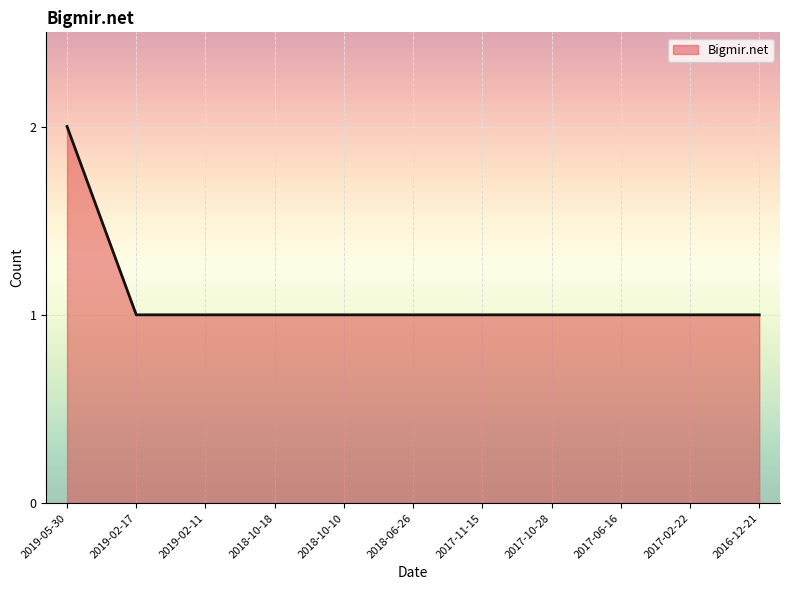

Which label corresponds to the largest value in the chart?

2019-05-30